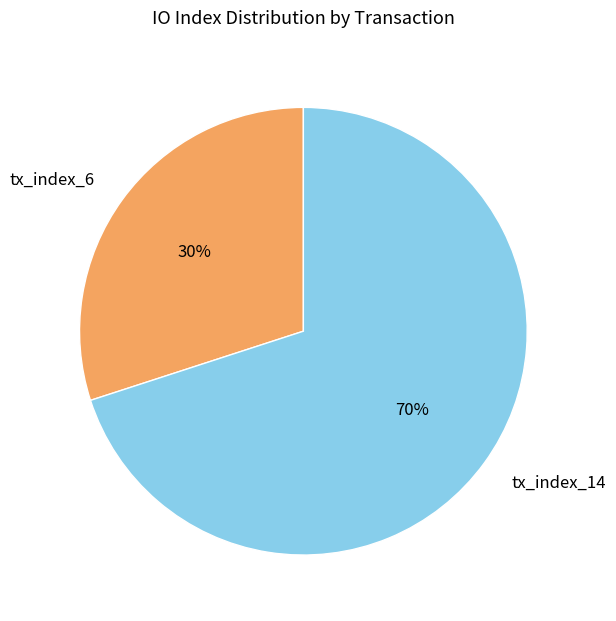

Which slice is the smallest?

tx_index_6